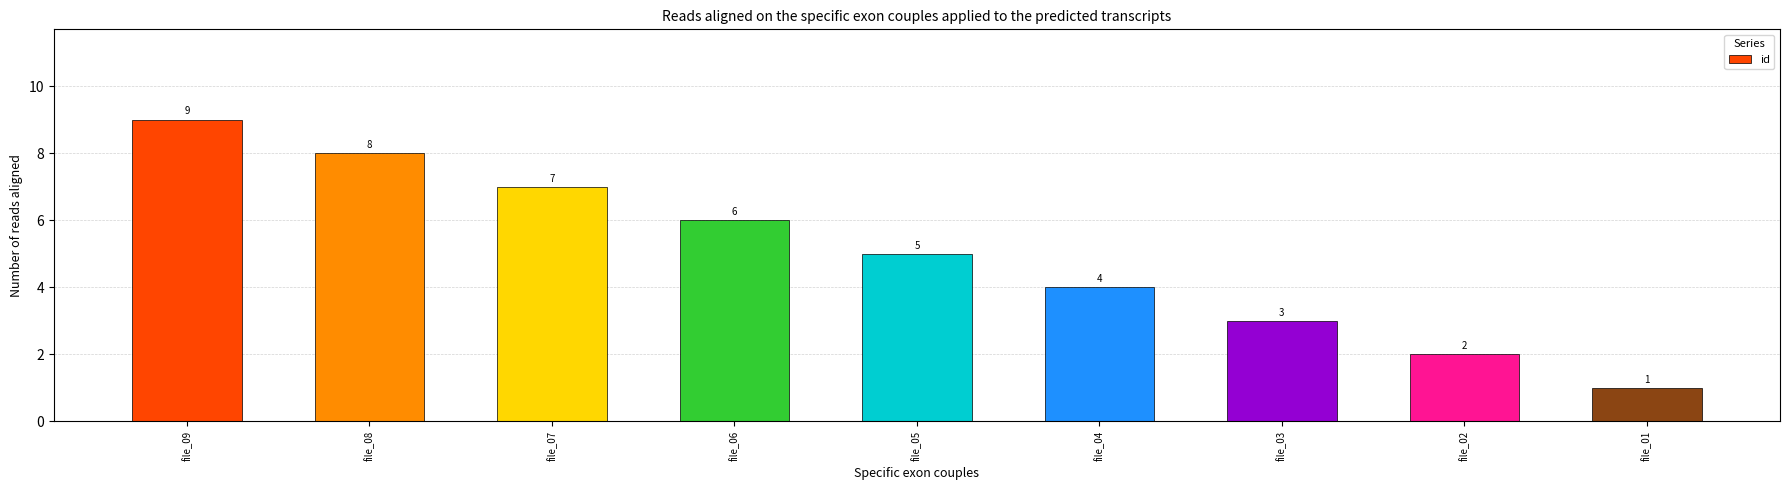

What is the greatest value displayed?

9